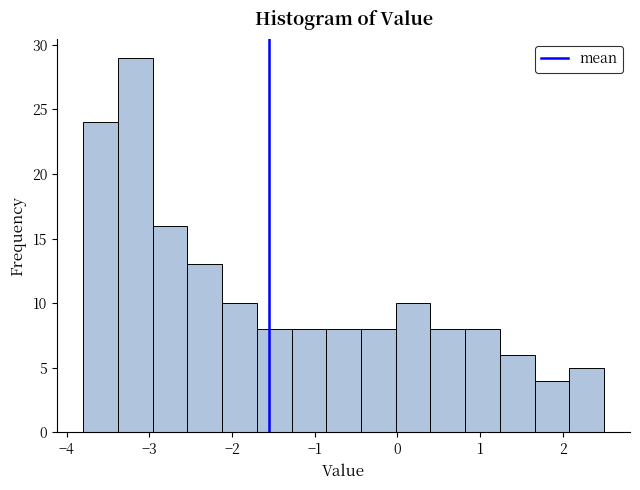

Reading left to right, transcribe this chart: for each bar, give the range it covers on the x-axis and its height. Neither the bar edges nor the heights are printed on the chart, so give them approximately, as read against the axes.

-3.80 to -3.38: 24
-3.38 to -2.96: 29
-2.96 to -2.54: 16
-2.54 to -2.12: 13
-2.12 to -1.70: 10
-1.70 to -1.28: 8
-1.28 to -0.86: 8
-0.86 to -0.44: 8
-0.44 to -0.02: 8
-0.02 to 0.40: 10
0.40 to 0.82: 8
0.82 to 1.24: 8
1.24 to 1.66: 6
1.66 to 2.08: 4
2.08 to 2.50: 5